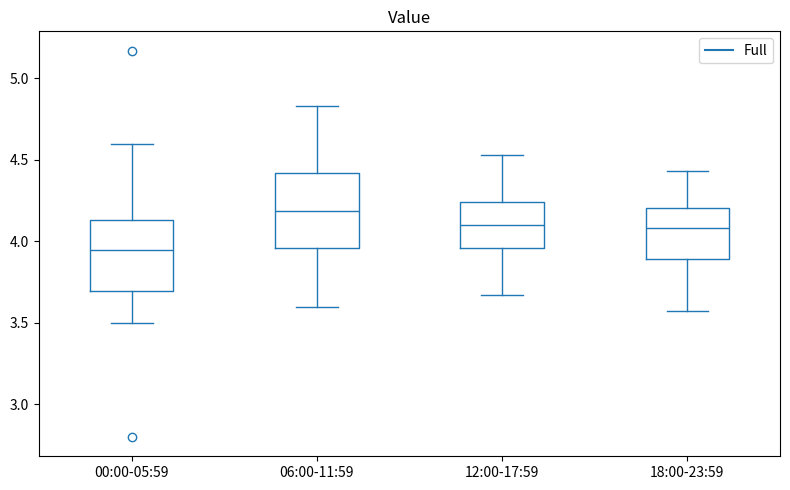

Reading left to right, transcribe this box plot: for each box, give where its median line is, the range the box spans, and where its two whiskers end, as read against the y-axis. The values are not printed on the chart, so give them approximately, as read against the axis.

00:00-05:59: median 3.95, box 3.70 to 4.15, whiskers 3.50 to 4.60
06:00-11:59: median 4.20, box 3.95 to 4.40, whiskers 3.60 to 4.85
12:00-17:59: median 4.10, box 3.95 to 4.25, whiskers 3.65 to 4.55
18:00-23:59: median 4.10, box 3.90 to 4.20, whiskers 3.55 to 4.45